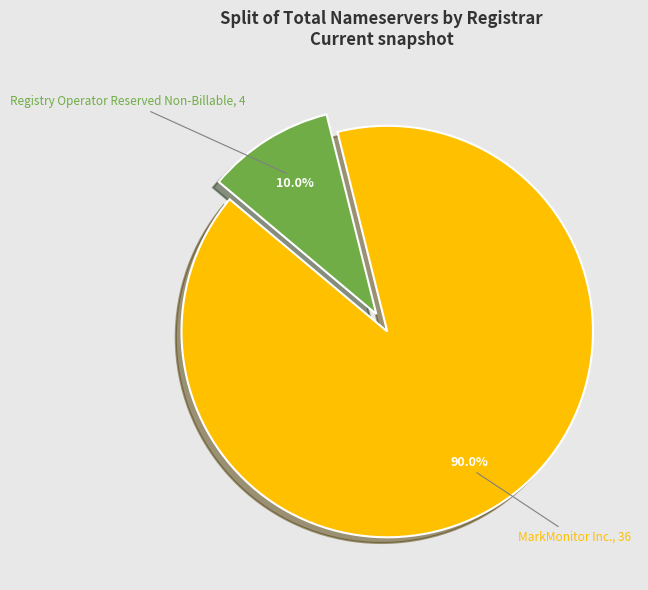

Is there a majority slice in this chart?

Yes